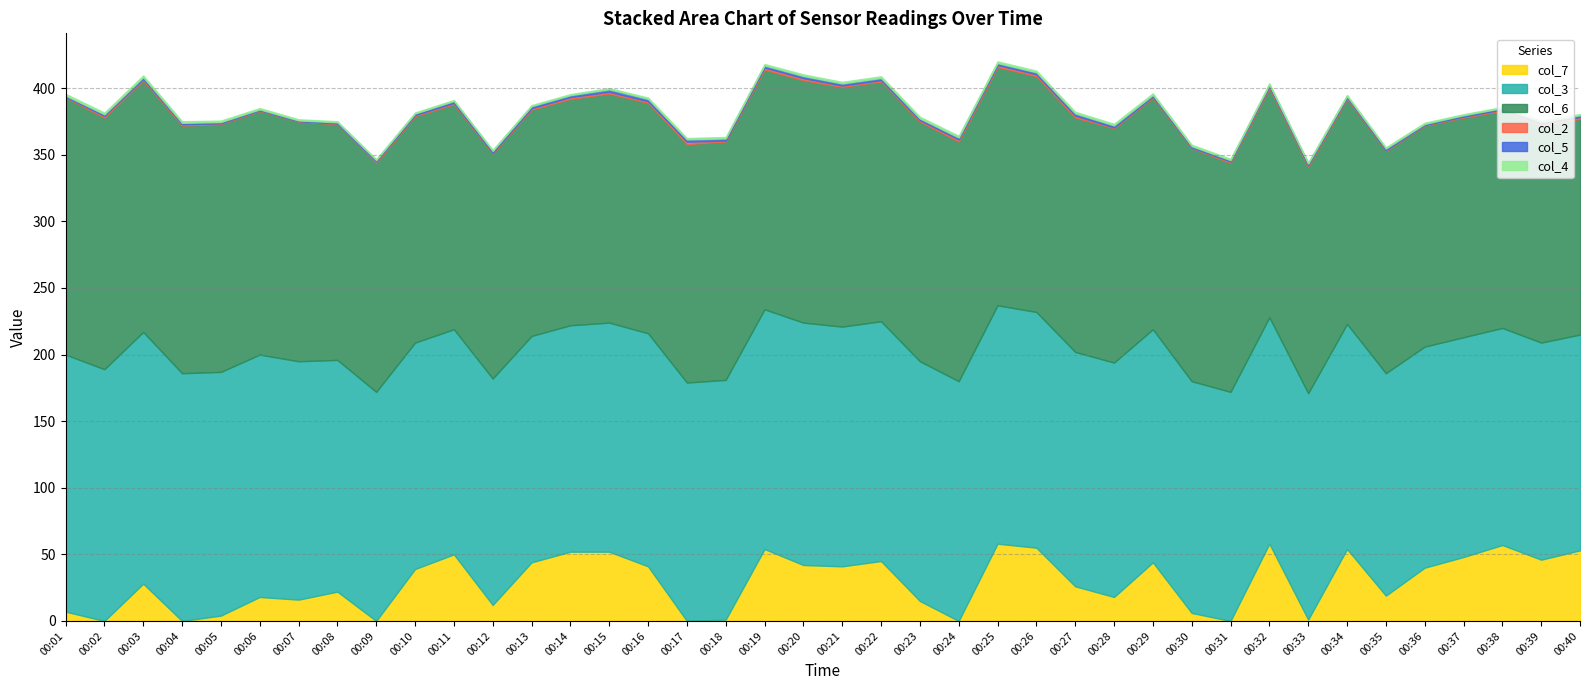

Reading left to right, extract all data points from this chart.

col_7: 00:01=7.0	00:02=0.0	00:03=28.0	00:04=0.0	00:05=4.0	00:06=18.0	00:07=16.0	00:08=22.0	00:09=0.0	00:10=39.0	00:11=50.0	00:12=12.0	00:13=44.0	00:14=52.0	00:15=52.0	00:16=41.0	00:17=0.0	00:18=1.0	00:19=54.0	00:20=42.0	00:21=41.0	00:22=45.0	00:23=15.0	00:24=0.0	00:25=58.0	00:26=55.0	00:27=26.0	00:28=18.0	00:29=44.0	00:30=6.0	00:31=0.0	00:32=58.0	00:33=1.0	00:34=54.0	00:35=19.0	00:36=40.0	00:37=48.0	00:38=57.0	00:39=46.0	00:40=53.0
col_3: 00:01=193.0	00:02=189.0	00:03=189.0	00:04=186.0	00:05=183.0	00:06=182.0	00:07=179.0	00:08=174.0	00:09=172.0	00:10=170.0	00:11=169.0	00:12=170.0	00:13=170.0	00:14=170.0	00:15=172.0	00:16=175.0	00:17=179.0	00:18=180.0	00:19=180.0	00:20=182.0	00:21=180.0	00:22=180.0	00:23=180.0	00:24=180.0	00:25=179.0	00:26=177.0	00:27=176.0	00:28=176.0	00:29=175.0	00:30=174.0	00:31=172.0	00:32=170.0	00:33=170.0	00:34=169.0	00:35=167.0	00:36=166.0	00:37=165.0	00:38=163.0	00:39=163.0	00:40=162.0
col_6: 00:01=193.0	00:02=189.0	00:03=189.0	00:04=186.0	00:05=186.0	00:06=183.0	00:07=180.0	00:08=177.0	00:09=172.0	00:10=170.0	00:11=169.0	00:12=169.0	00:13=170.0	00:14=170.0	00:15=172.0	00:16=173.0	00:17=179.0	00:18=179.0	00:19=180.0	00:20=182.0	00:21=180.0	00:22=180.0	00:23=180.0	00:24=180.0	00:25=179.0	00:26=177.0	00:27=176.0	00:28=176.0	00:29=174.0	00:30=175.0	00:31=172.0	00:32=172.0	00:33=170.0	00:34=169.0	00:35=167.0	00:36=166.0	00:37=165.0	00:38=163.0	00:39=163.0	00:40=162.0
col_2: 00:01=0.6	00:02=1.2	00:03=1.0	00:04=1.0	00:05=0.6	00:06=0.4	00:07=0.2	00:08=0.5	00:09=1.0	00:10=0.8	00:11=1.0	00:12=0.6	00:13=1.0	00:14=1.3	00:15=1.3	00:16=1.2	00:17=1.8	00:18=0.7	00:19=1.5	00:20=1.5	00:21=1.0	00:22=1.1	00:23=1.0	00:24=1.5	00:25=1.4	00:26=1.4	00:27=1.4	00:28=0.6	00:29=0.8	00:30=0.5	00:31=1.0	00:32=1.3	00:33=1.1	00:34=1.0	00:35=0.5	00:36=0.4	00:37=0.7	00:38=1.0	00:39=1.3	00:40=1.3
col_5: 00:01=0.9	00:02=1.2	00:03=1.3	00:04=1.0	00:05=1.0	00:06=0.7	00:07=0.6	00:08=0.9	00:09=1.0	00:10=1.2	00:11=1.4	00:12=1.3	00:13=1.5	00:14=1.5	00:15=1.9	00:16=1.8	00:17=1.8	00:18=1.6	00:19=1.6	00:20=1.7	00:21=1.6	00:22=1.6	00:23=1.3	00:24=1.5	00:25=1.5	00:26=1.6	00:27=1.7	00:28=1.5	00:29=1.2	00:30=1.0	00:31=1.0	00:32=1.4	00:33=1.3	00:34=1.1	00:35=1.2	00:36=0.8	00:37=1.0	00:38=1.1	00:39=1.4	00:40=1.4
col_4: 00:01=1.3	00:02=1.3	00:03=1.3	00:04=1.2	00:05=1.1	00:06=1.0	00:07=0.9	00:08=0.8	00:09=0.8	00:10=0.8	00:11=0.8	00:12=0.8	00:13=0.8	00:14=0.8	00:15=0.9	00:16=1.0	00:17=1.0	00:18=1.1	00:19=1.1	00:20=1.2	00:21=1.2	00:22=1.3	00:23=1.3	00:24=1.3	00:25=1.3	00:26=1.2	00:27=1.2	00:28=1.2	00:29=1.2	00:30=1.1	00:31=1.0	00:32=1.0	00:33=1.0	00:34=0.9	00:35=0.9	00:36=0.9	00:37=0.8	00:38=0.8	00:39=0.8	00:40=0.9